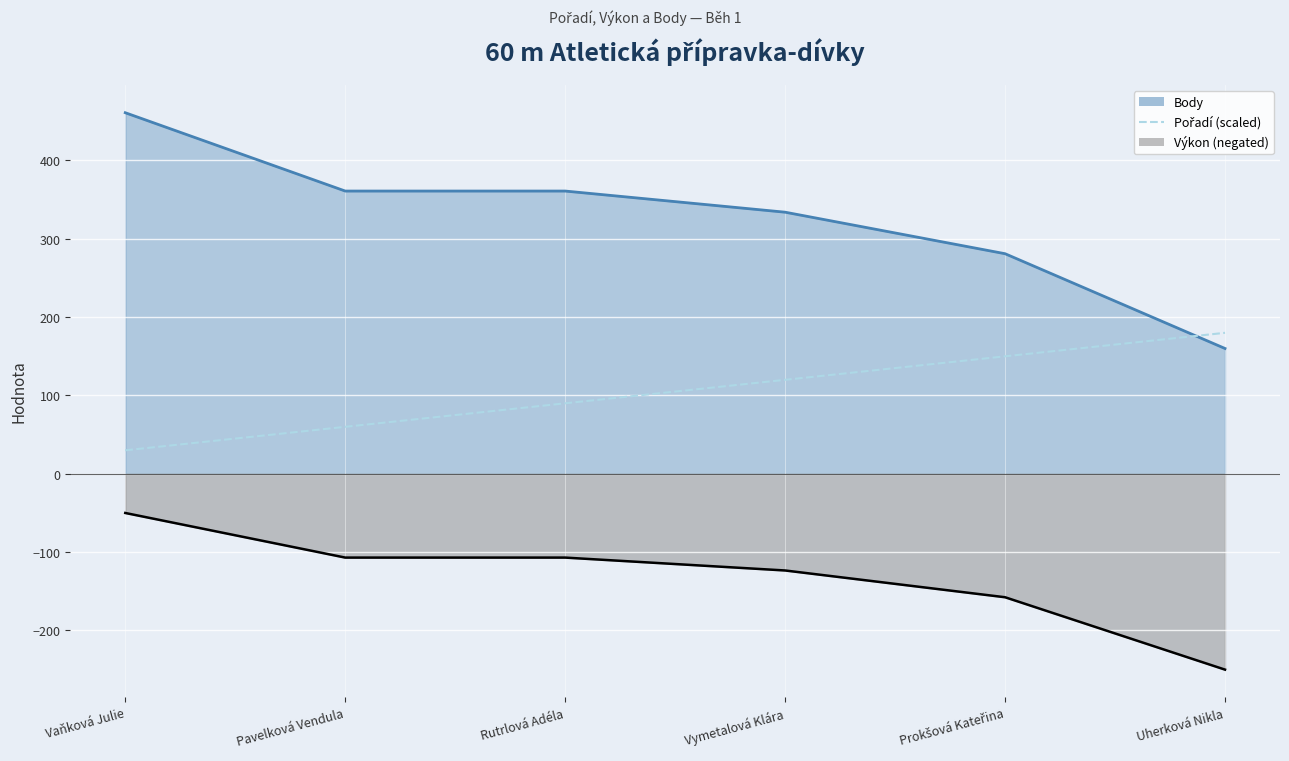

What is the label of the 2nd point from the left?

Pavelková Vendula